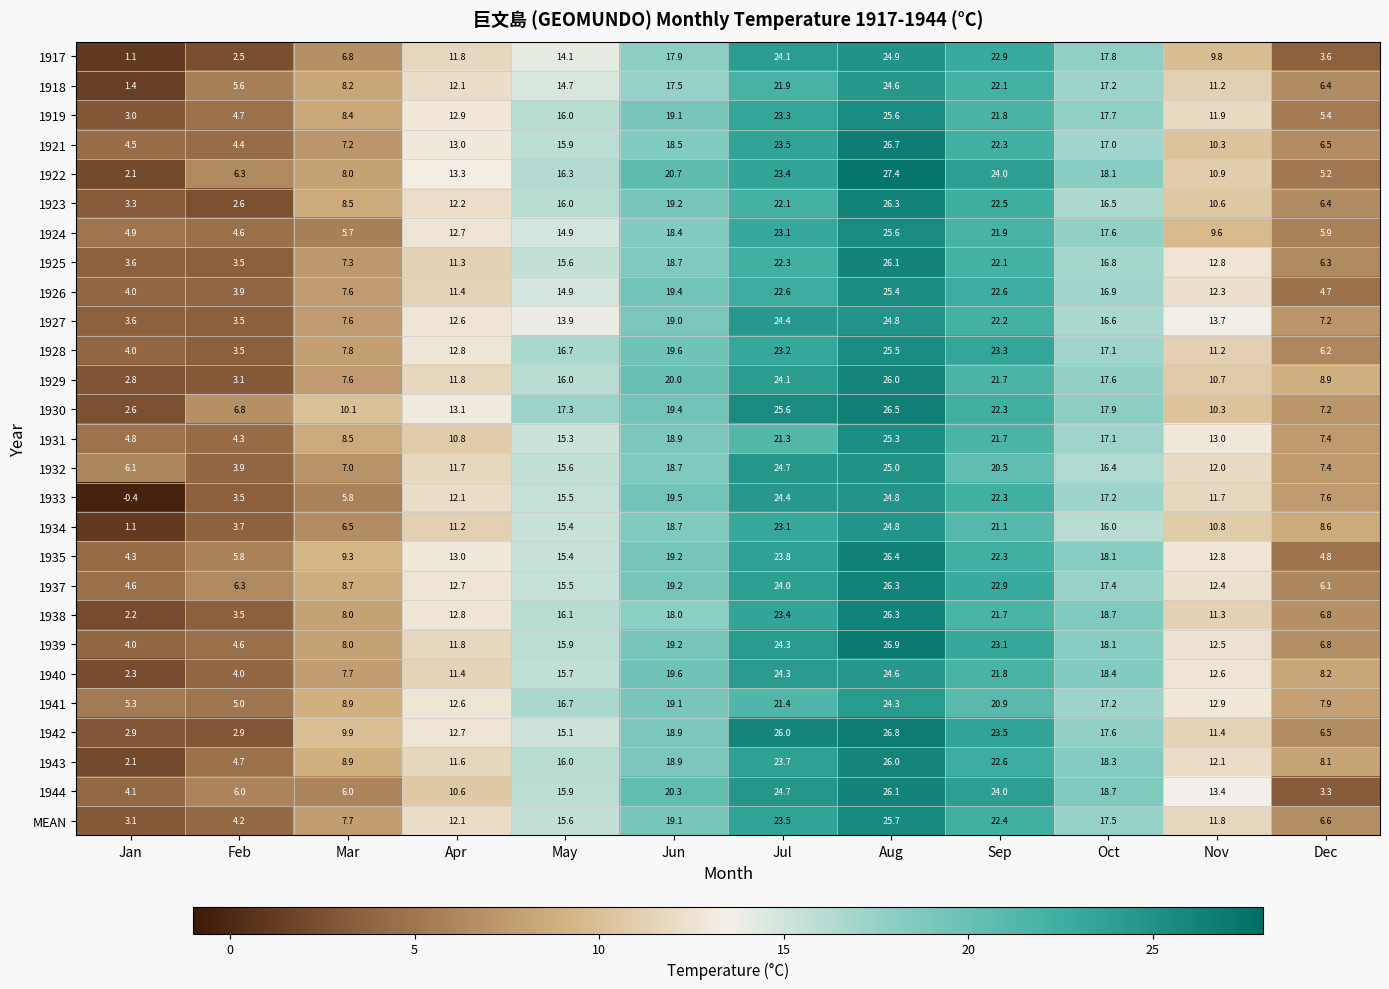

What is the total value across all series at Jan?

87.4